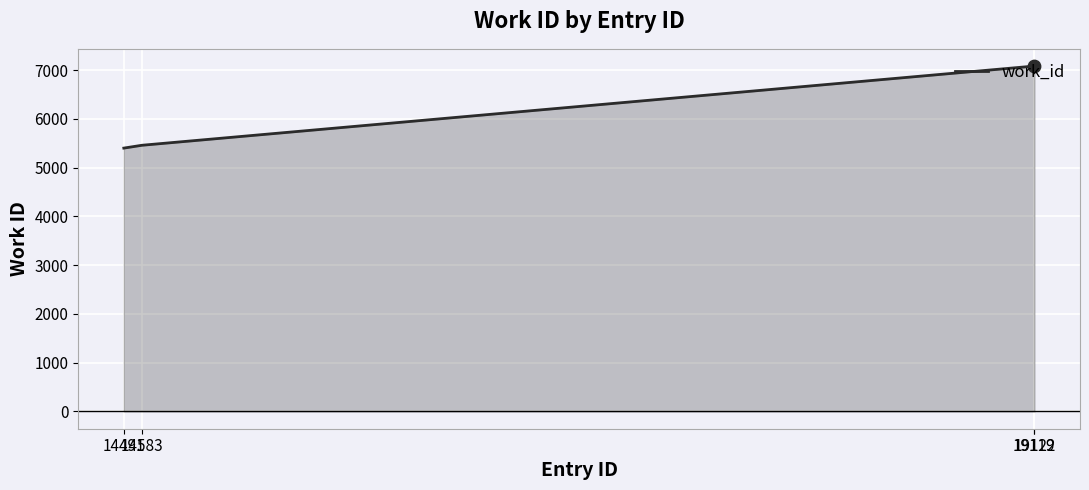

Approximately how many times larger is the value at 19122 compared to 14583?

1.3